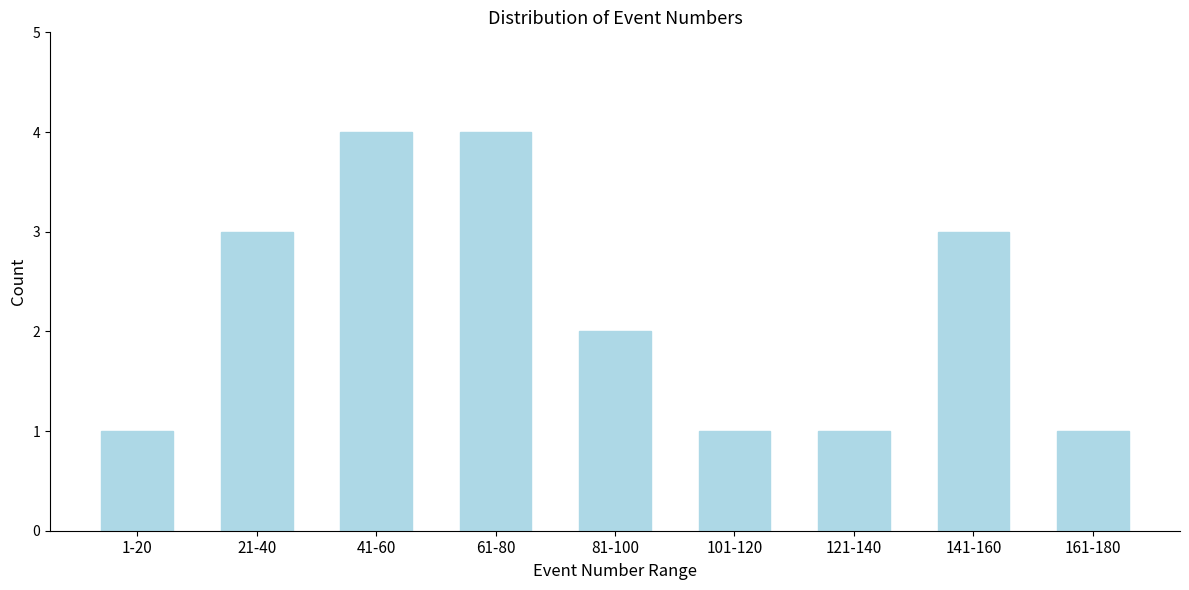

Reading left to right, extract all data points from this chart.

1	3	4	4	2	1	1	3	1